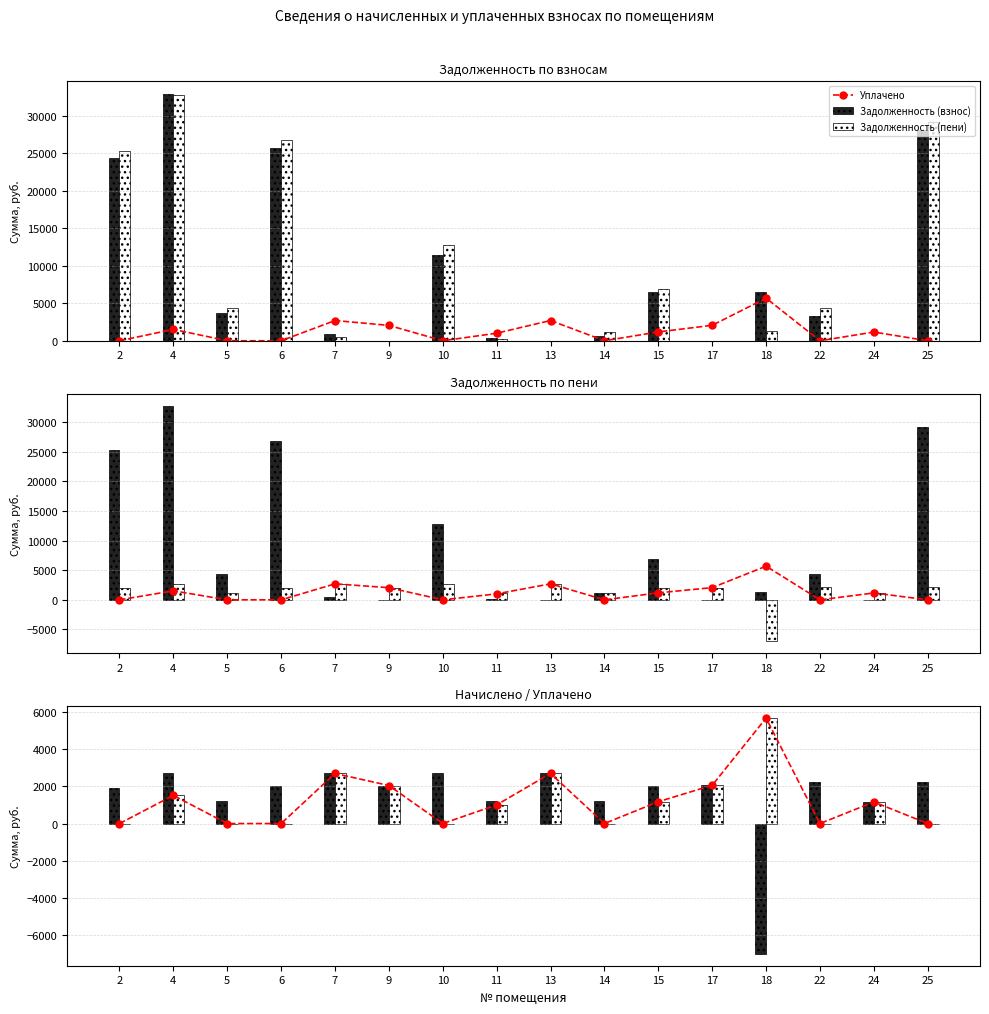

What is the maximum value shown in the chart?

32905.3